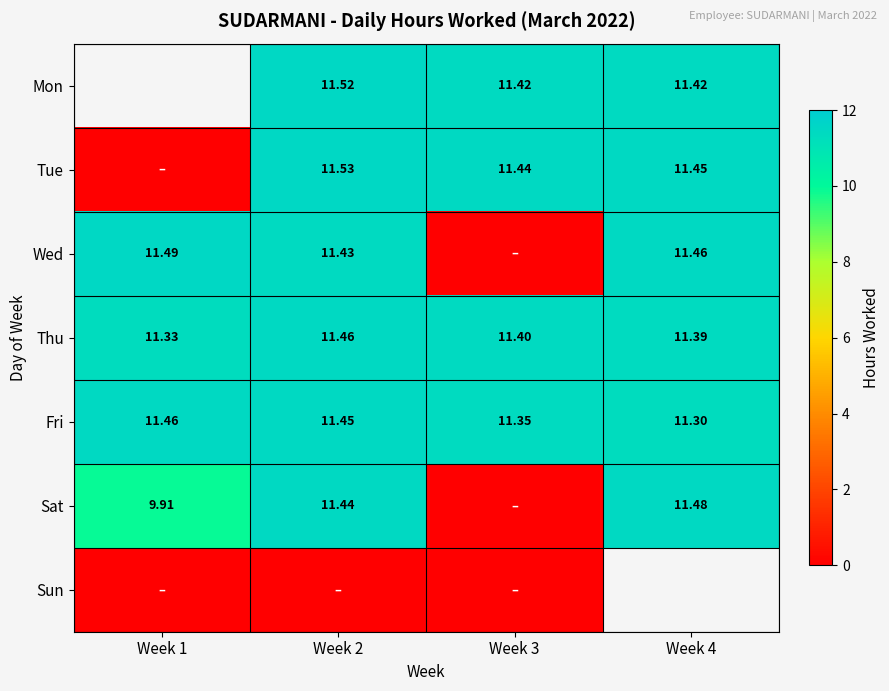

At which label does Wed reach its peak?

Week 1